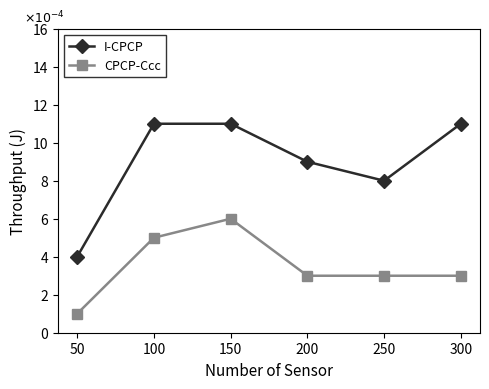

True or false: CPCP-Ccc has a value of 5 at 100.

True